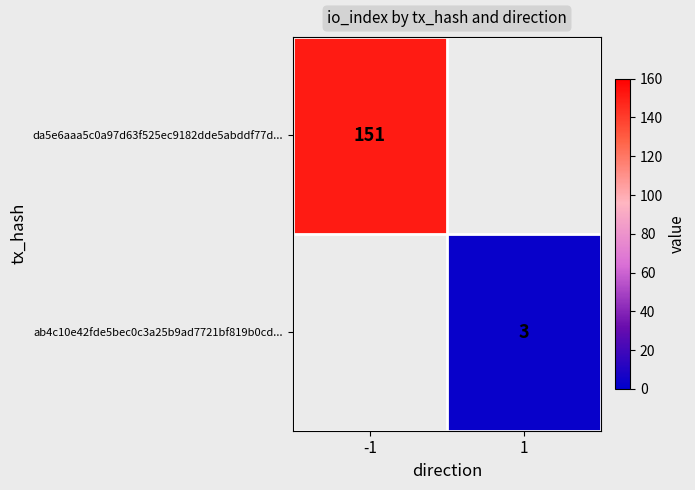

Which category has the lowest value across all series?

1